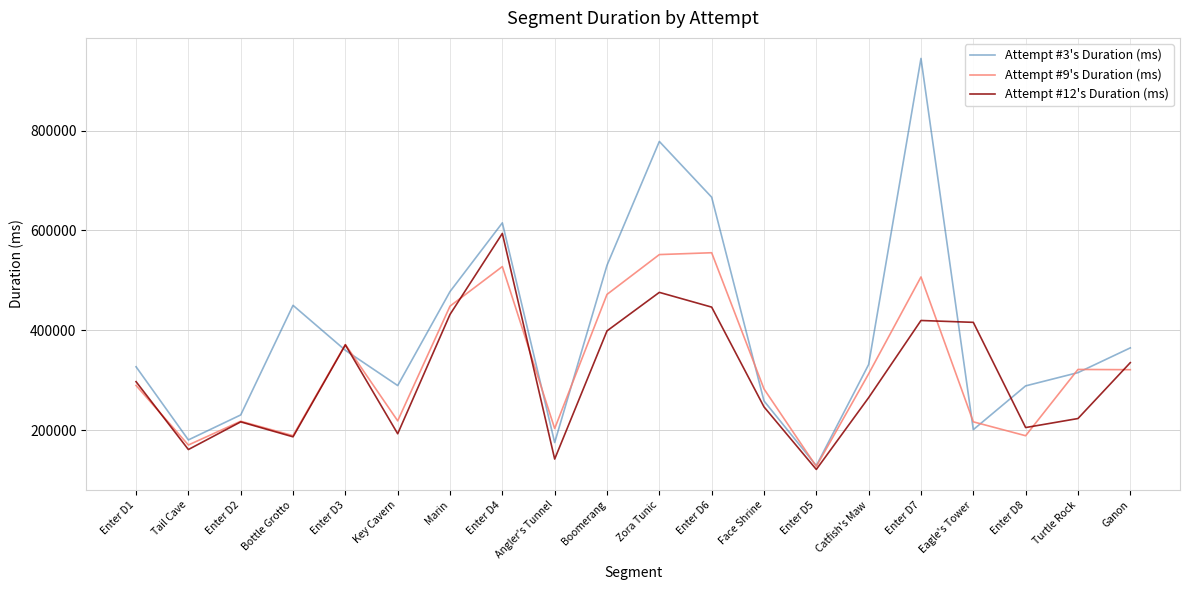

What is the difference between the highest and lowest values at Bottle Grotto?

263040